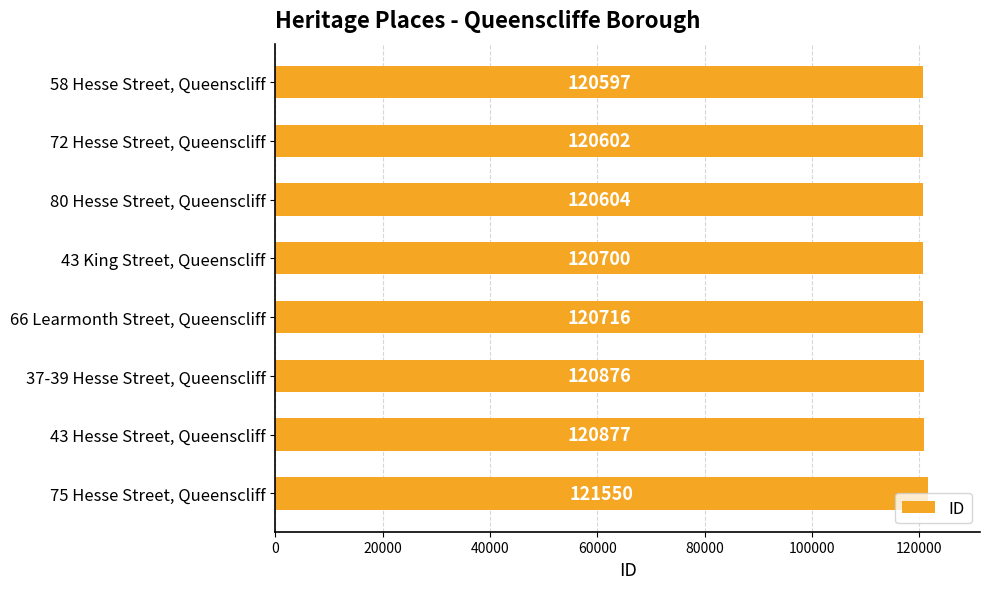

List the labels in order of value, largest first.

75 Hesse Street, Queenscliff, 43 Hesse Street, Queenscliff, 37-39 Hesse Street, Queenscliff, 66 Learmonth Street, Queenscliff, 43 King Street, Queenscliff, 80 Hesse Street, Queenscliff, 72 Hesse Street, Queenscliff, 58 Hesse Street, Queenscliff